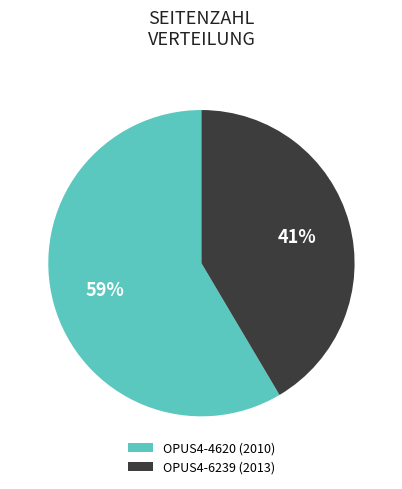

Is there any slice that represents more than half of the pie?

Yes